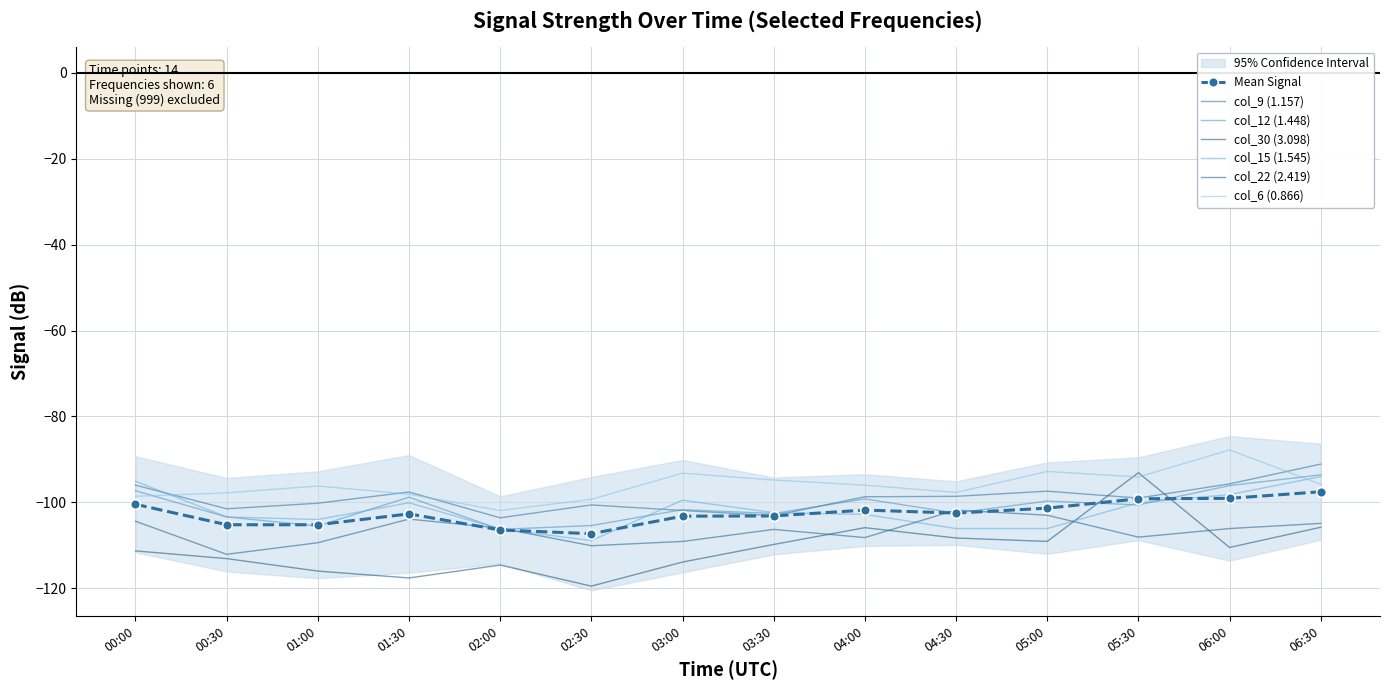

Which series ends up on top after the final intersection of col_15 (1.545) and col_22 (2.419)?

col_15 (1.545)